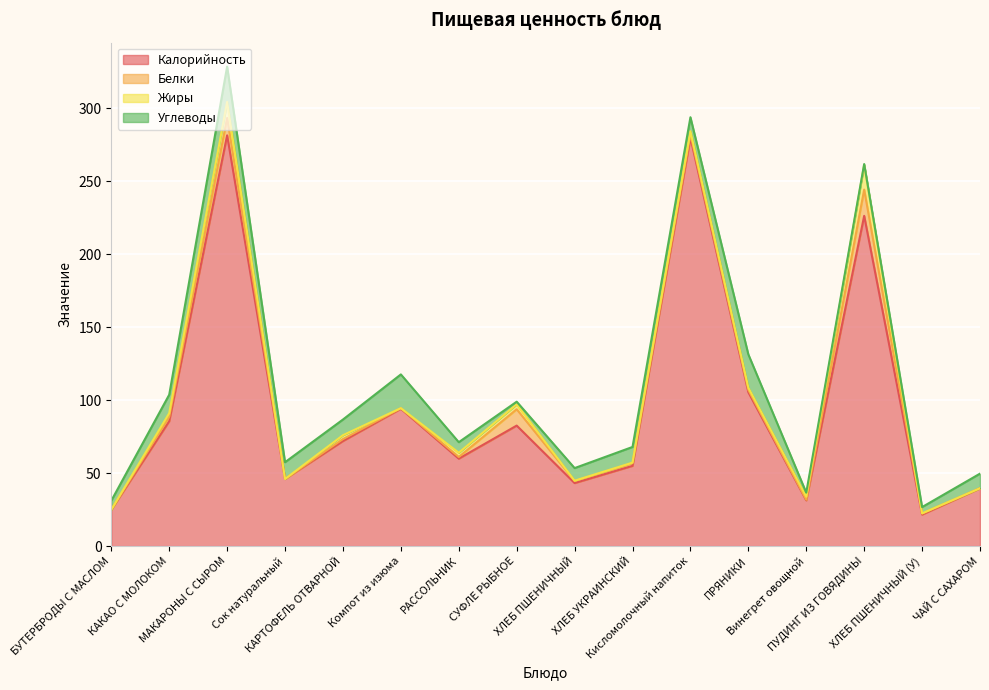

List the series in order of their peak value, lowest first.

Жиры, Белки, Углеводы, Калорийность